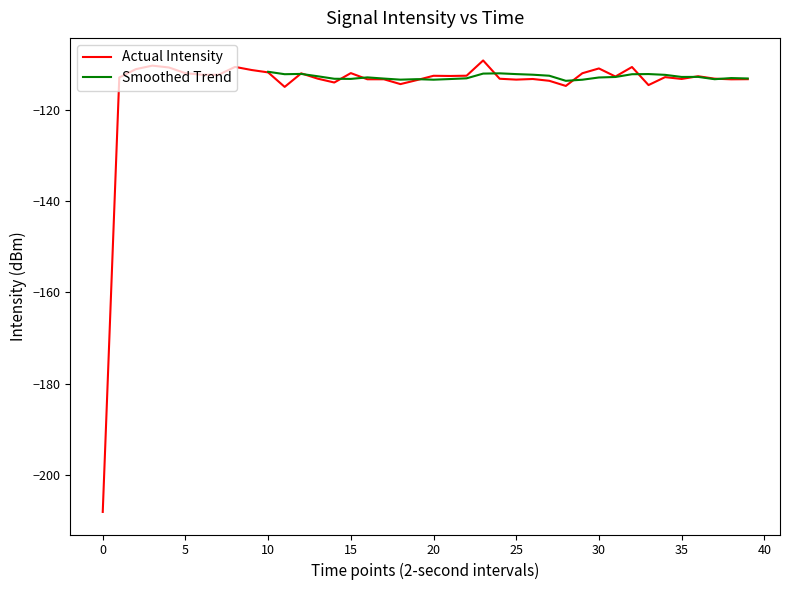

Where is the data nearest to the value -158?

11